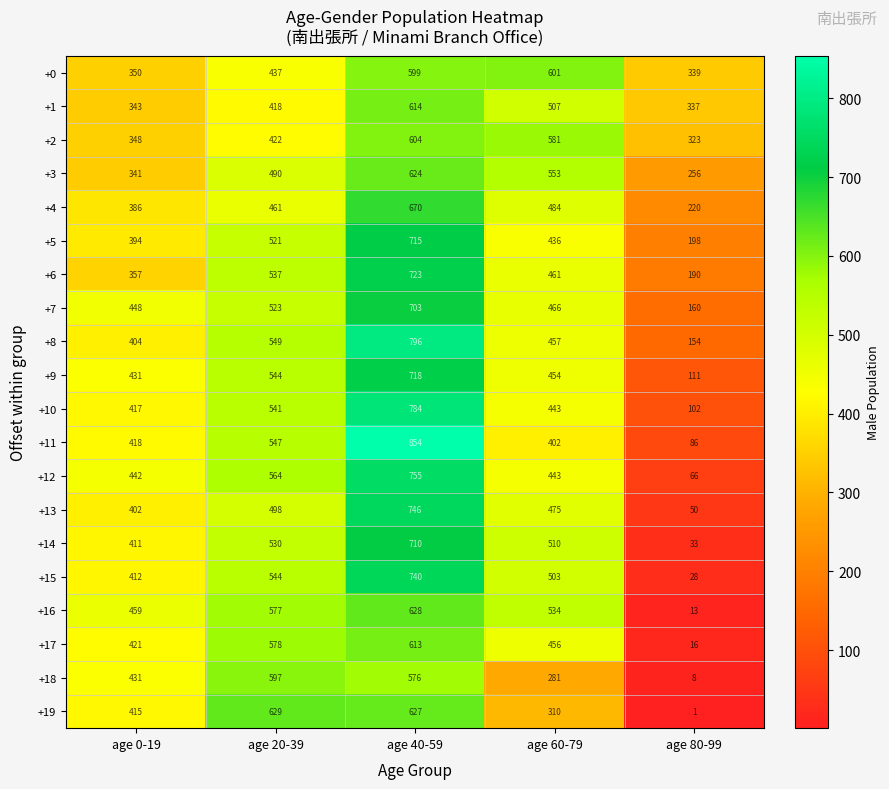

How many series are shown in this chart?

20